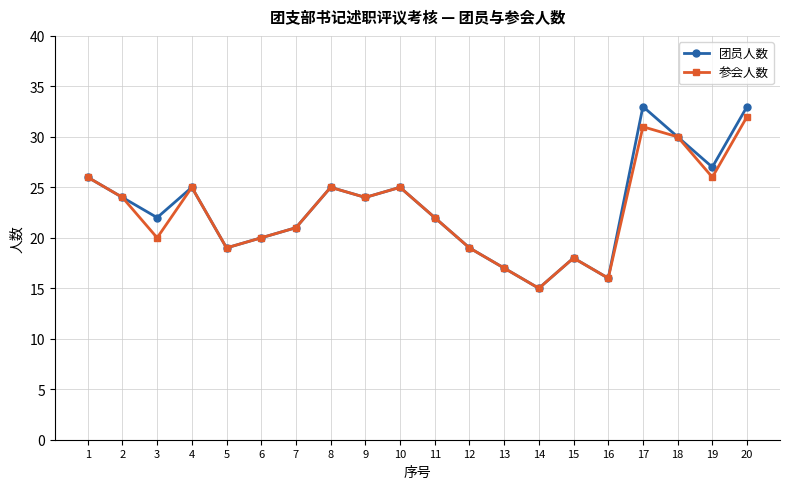

How many interior local peaks does the 团员人数 series have?

5